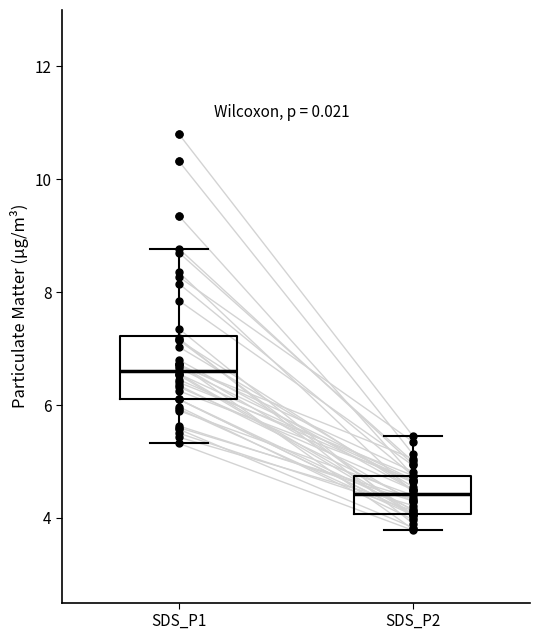

Comparing the boxes themselves (not the whiskers), which one is the tallest?

SDS_P1